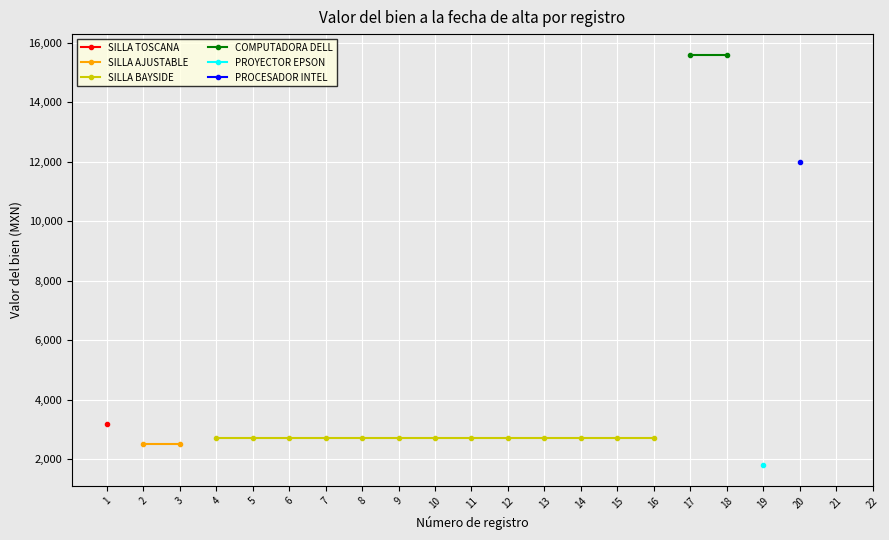

At which category does the chart reach its peak across all series?

17